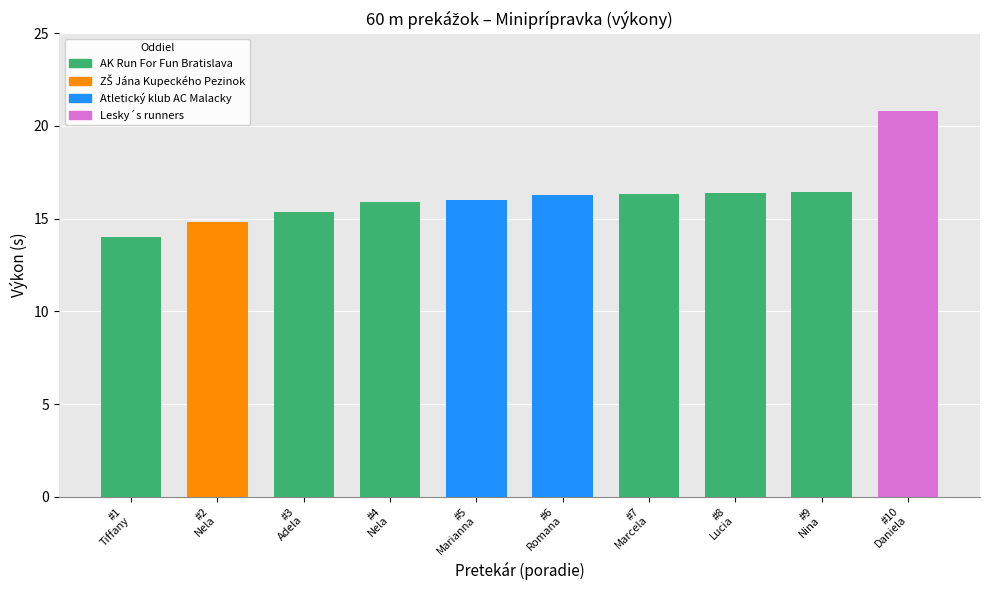

What is the value of the 9th bar from the left?

16.5